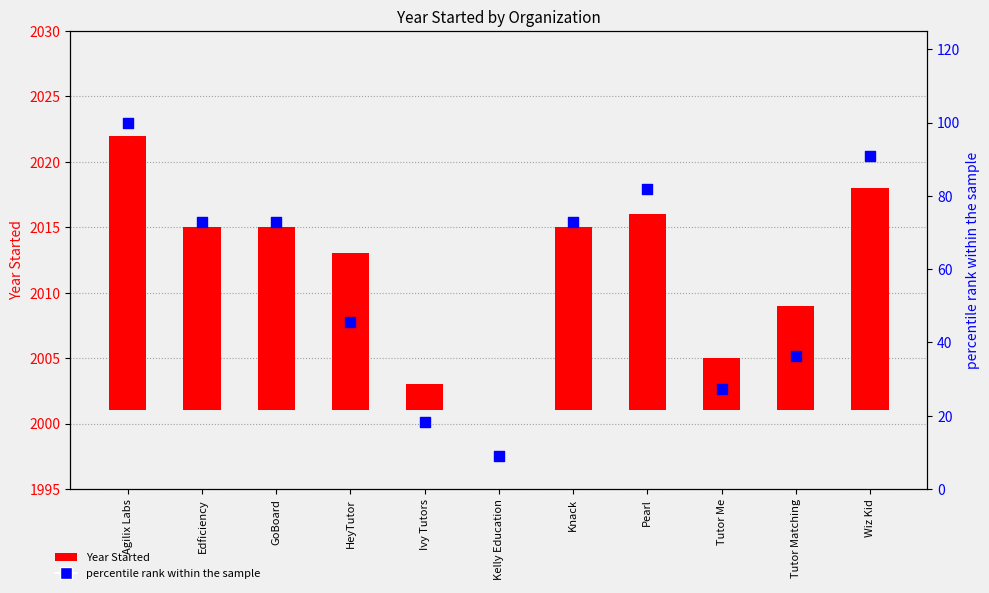

Which series reaches the maximum Y coordinate?

percentile rank within the sample